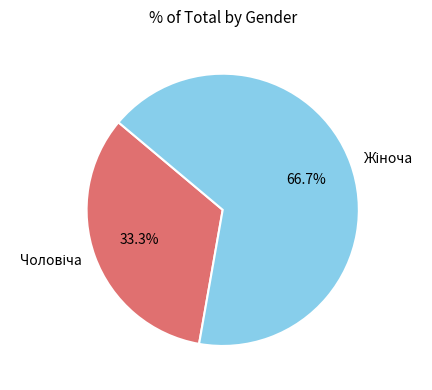

To the nearest percent, what is the difference between the largest and smallest slice percentages?

33%